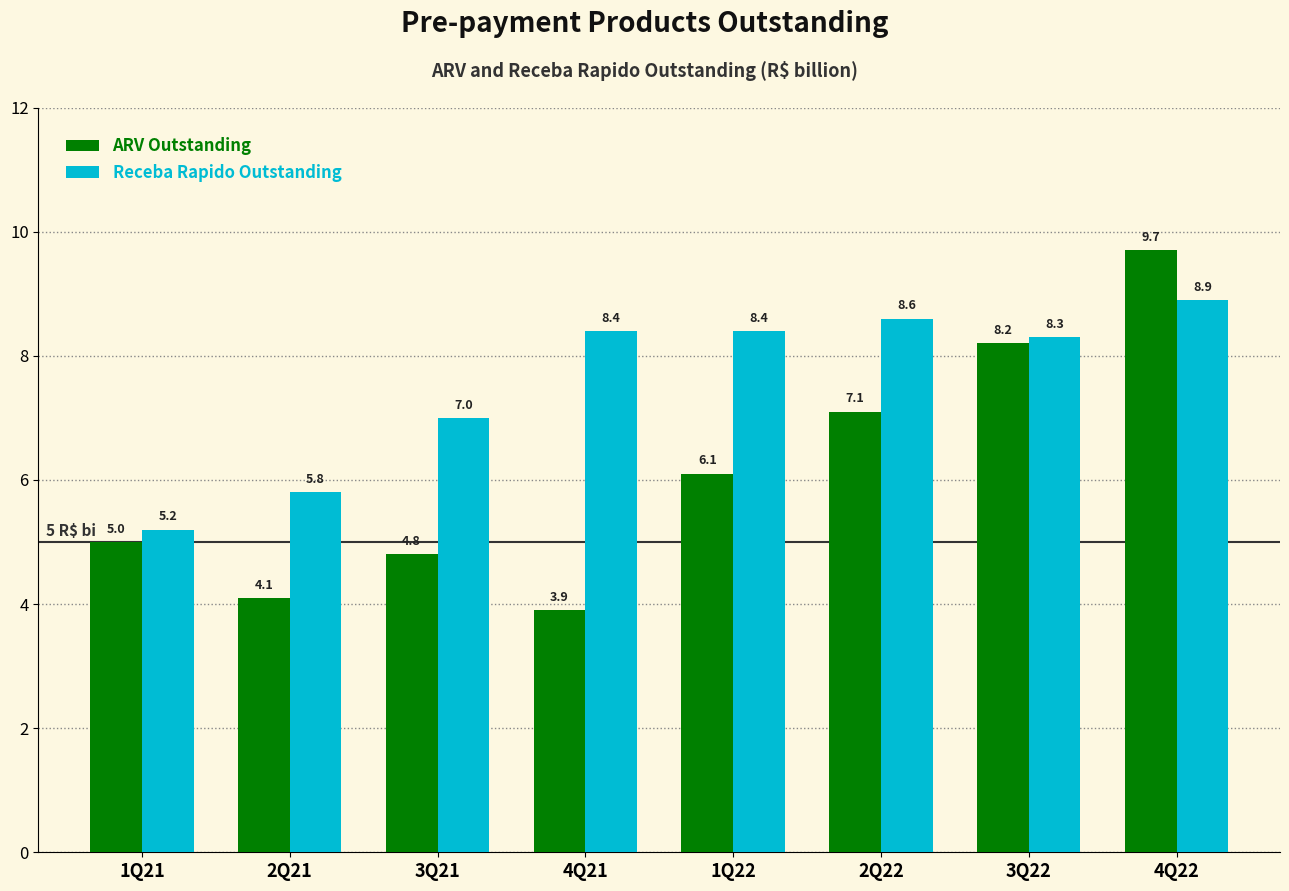

Which series has the largest total across all categories?

Receba Rapido Outstanding